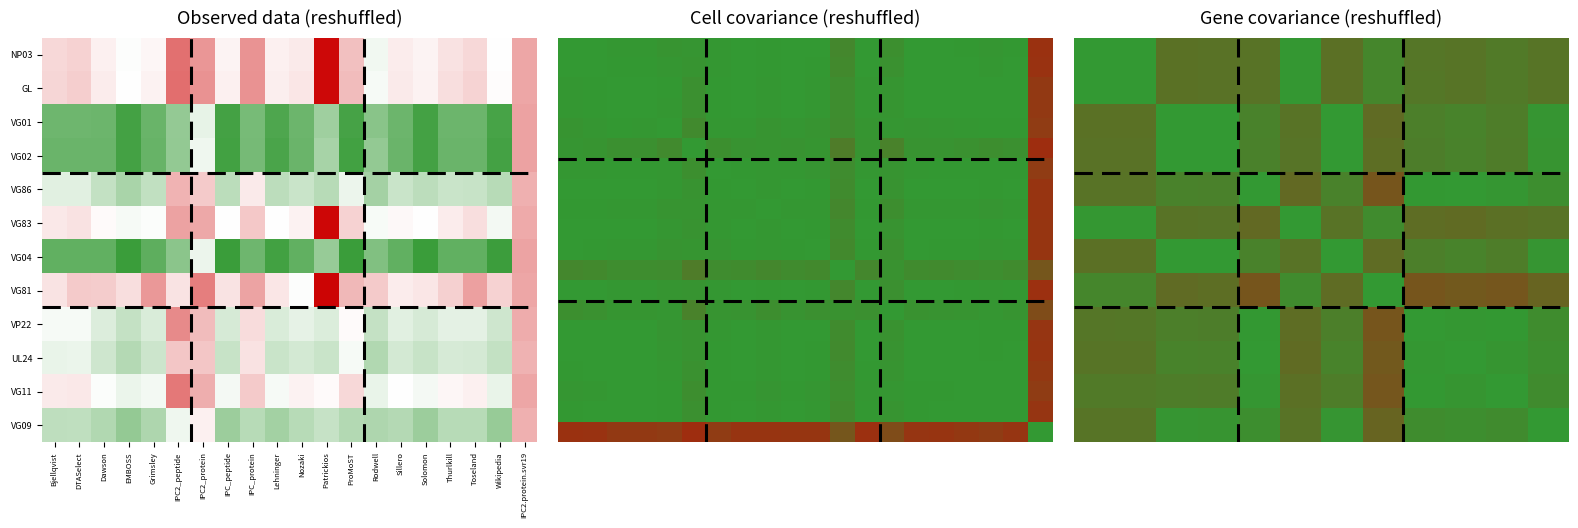

What is the sum of all sp|Q77MS8|GL_GAHVM values?

191.4